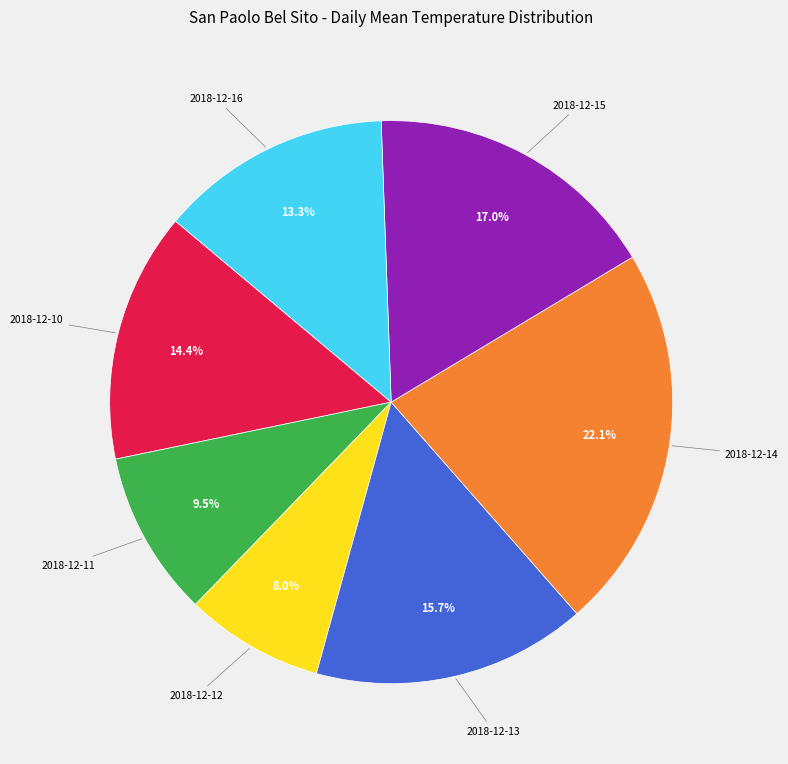

Is there a majority slice in this chart?

No